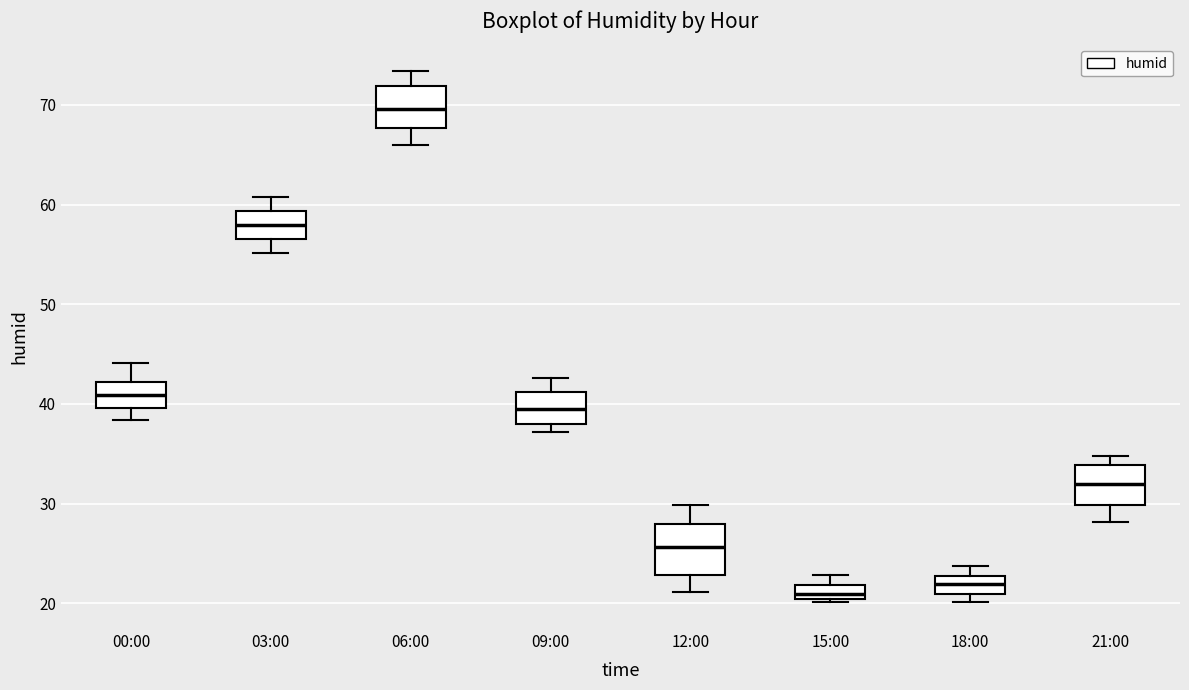

Where is the lower edge of the box for 09:00 on the y-axis? The values are not printed on the chart, so give them approximately, as read against the axis.

38